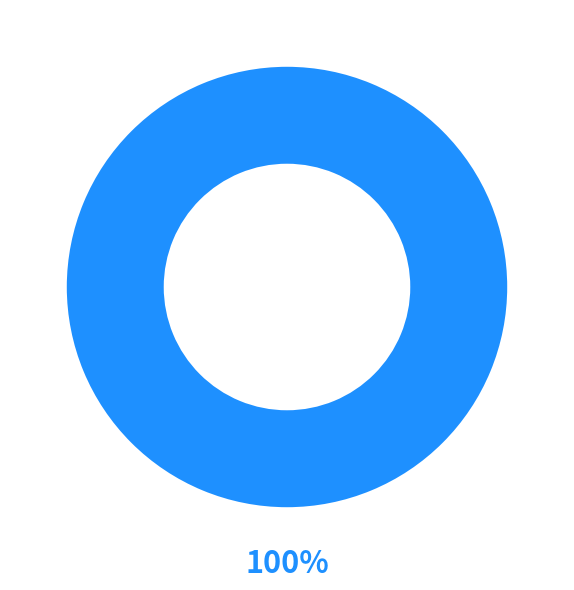

Is it true that Invoices is 100% of the pie?

True